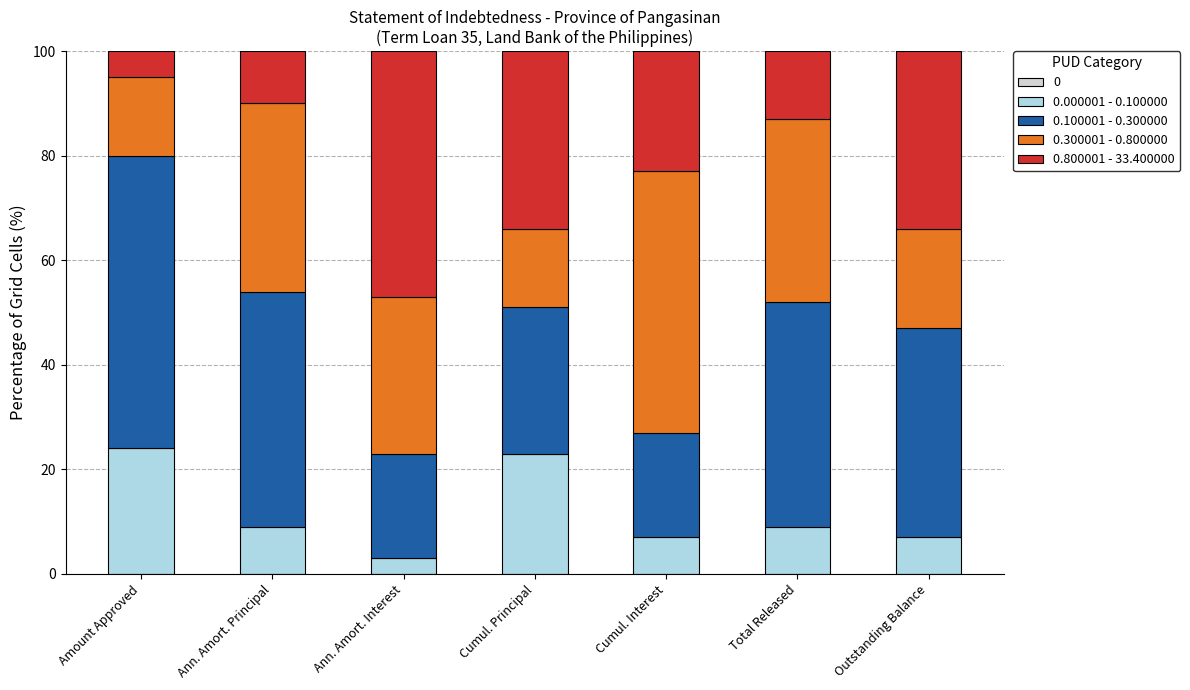

What is the total value across all series at Total Released?

100.0